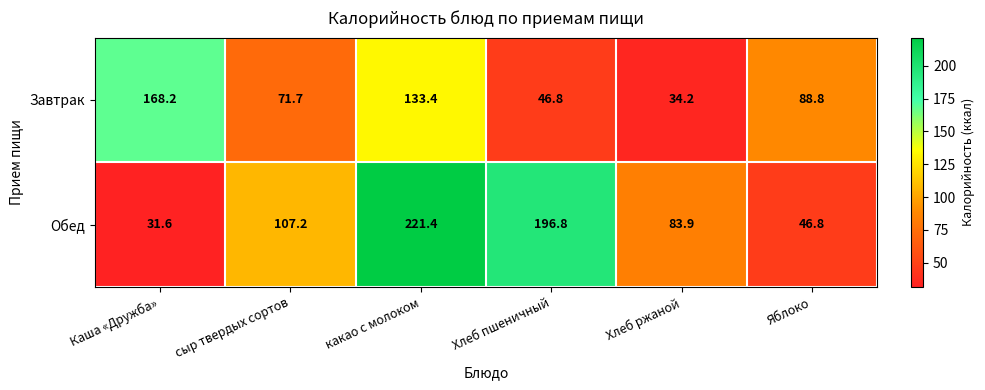

What is the spread (max minus min) of values at Хлеб пшеничный?

150.0